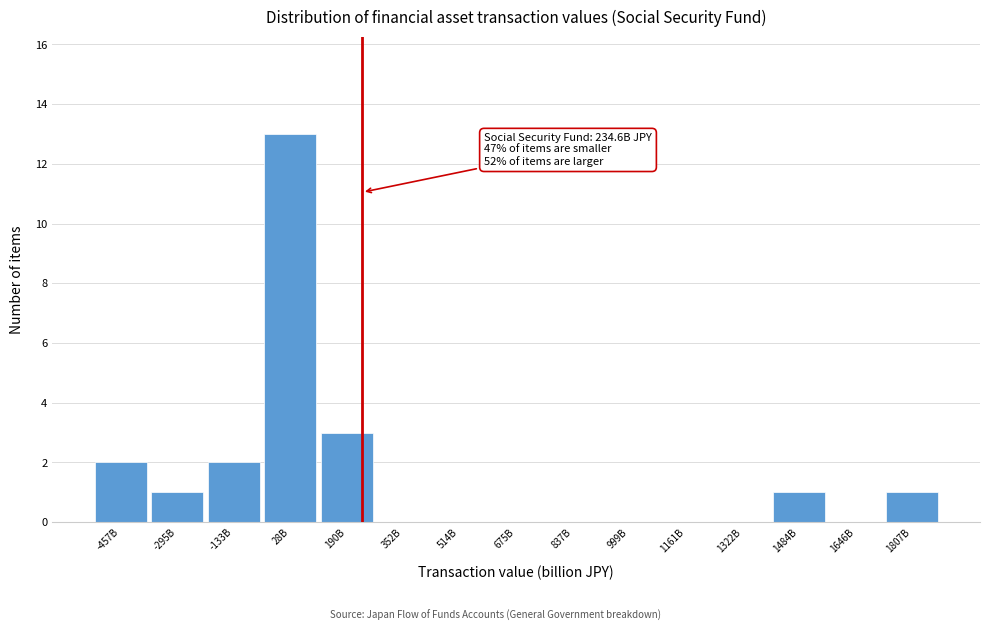

Reading left to right, list all the values displayed in this chart.

-457B=2	-295B=1	-133B=2	28B=13	190B=3	352B=0	514B=0	675B=0	837B=0	999B=0	1161B=0	1322B=0	1484B=1	1646B=0	1807B=1